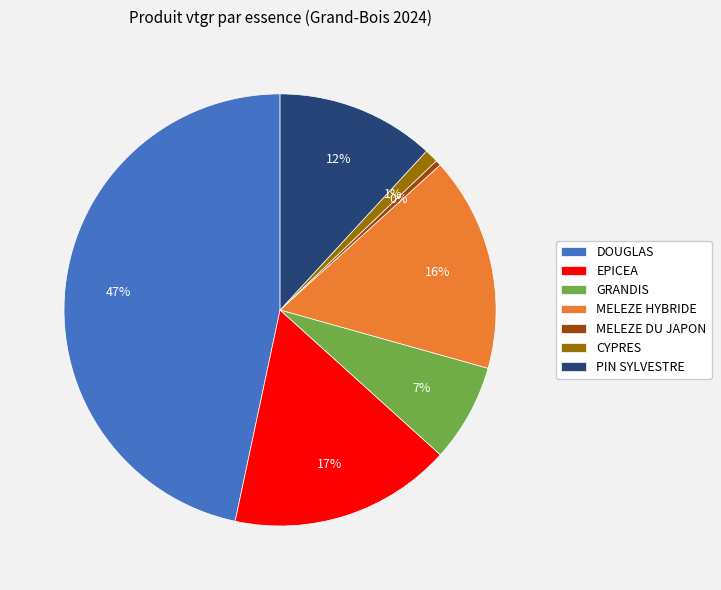

Count the number of slices in the pie.

7